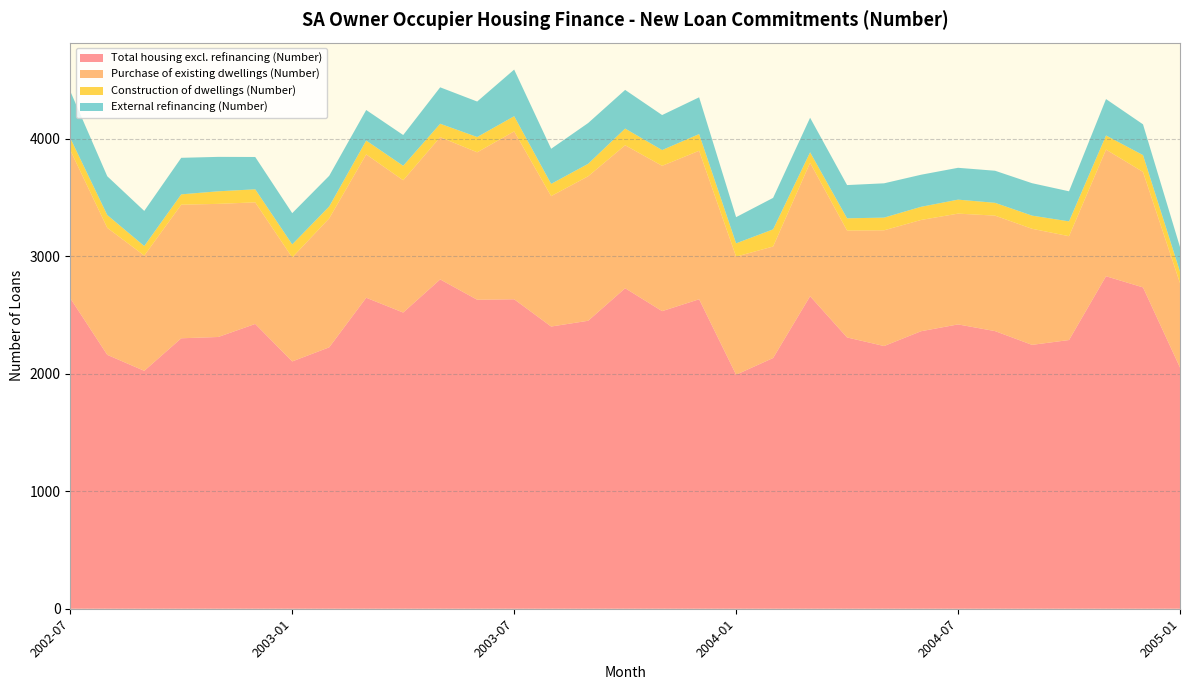

Reading left to right, what are all the values shown in this chart?

Total housing excl. refinancing (Number): 2002-07=2643	2002-08=2161	2002-09=2025	2002-10=2302	2002-11=2313	2002-12=2424	2003-01=2105	2003-02=2225	2003-03=2647	2003-04=2521	2003-05=2803	2003-06=2630	2003-07=2634	2003-08=2402	2003-09=2451	2003-10=2728	2003-11=2533	2003-12=2634	2004-01=1992	2004-02=2134	2004-03=2660	2004-04=2309	2004-05=2236	2004-06=2362	2004-07=2420	2004-08=2363	2004-09=2246	2004-10=2287	2004-11=2830	2004-12=2735	2005-01=2053
Purchase of existing dwellings (Number): 2002-07=1260	2002-08=1081	2002-09=981	2002-10=1137	2002-11=1133	2002-12=1035	2003-01=885	2003-02=1098	2003-03=1220	2003-04=1126	2003-05=1211	2003-06=1255	2003-07=1429	2003-08=1110	2003-09=1230	2003-10=1217	2003-11=1237	2003-12=1264	2004-01=1005	2004-02=949	2004-03=1136	2004-04=910	2004-05=985	2004-06=947	2004-07=943	2004-08=983	2004-09=988	2004-10=884	2004-11=1078	2004-12=983	2005-01=719
Construction of dwellings (Number): 2002-07=103	2002-08=109	2002-09=81	2002-10=88	2002-11=107	2002-12=111	2003-01=111	2003-02=101	2003-03=118	2003-04=123	2003-05=114	2003-06=130	2003-07=129	2003-08=104	2003-09=106	2003-10=142	2003-11=134	2003-12=142	2004-01=113	2004-02=146	2004-03=89	2004-04=104	2004-05=108	2004-06=112	2004-07=119	2004-08=109	2004-09=112	2004-10=126	2004-11=120	2004-12=143	2005-01=97
External refinancing (Number): 2002-07=399	2002-08=330	2002-09=299	2002-10=311	2002-11=293	2002-12=275	2003-01=266	2003-02=261	2003-03=260	2003-04=262	2003-05=310	2003-06=302	2003-07=397	2003-08=299	2003-09=347	2003-10=329	2003-11=298	2003-12=313	2004-01=223	2004-02=268	2004-03=294	2004-04=283	2004-05=292	2004-06=273	2004-07=271	2004-08=273	2004-09=276	2004-10=256	2004-11=310	2004-12=262	2005-01=210